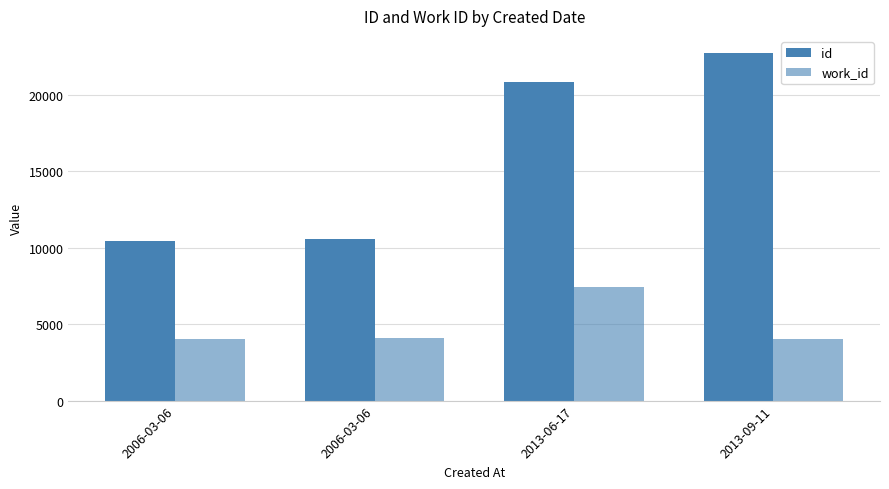

What is the difference between the maximum and minimum values in the work_id series?

3423